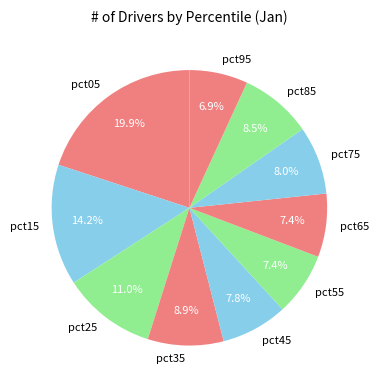

Between pct45 and pct95, which is larger?

pct45